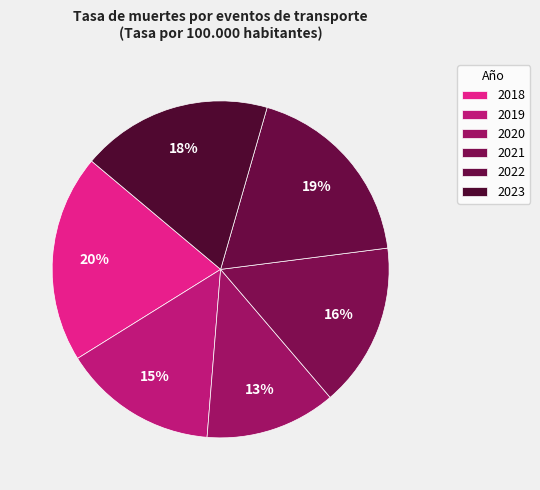

Combined, what portion of the pie is 2021 and 2019?

30.6%